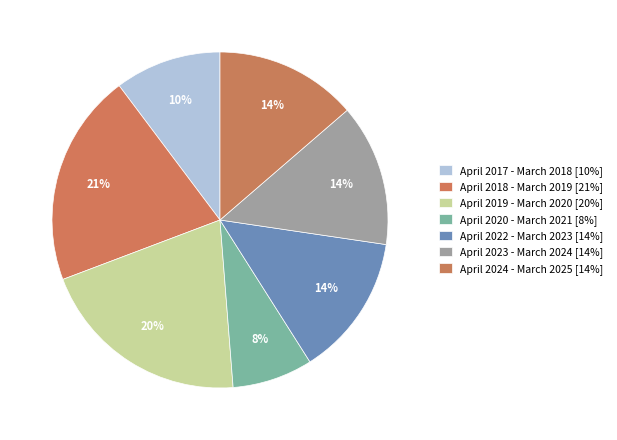

What percentage is the April 2020 - March 2021 slice, to the nearest percent?

8%